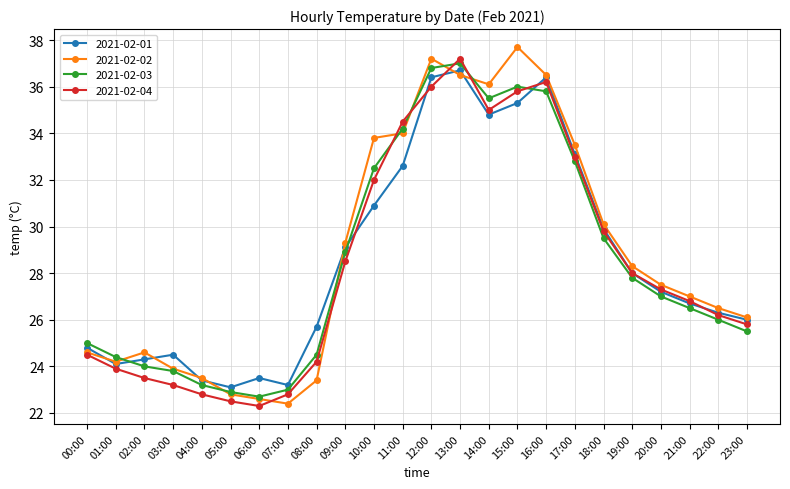

What is the spread (max minus min) of values at 15:00?

2.4